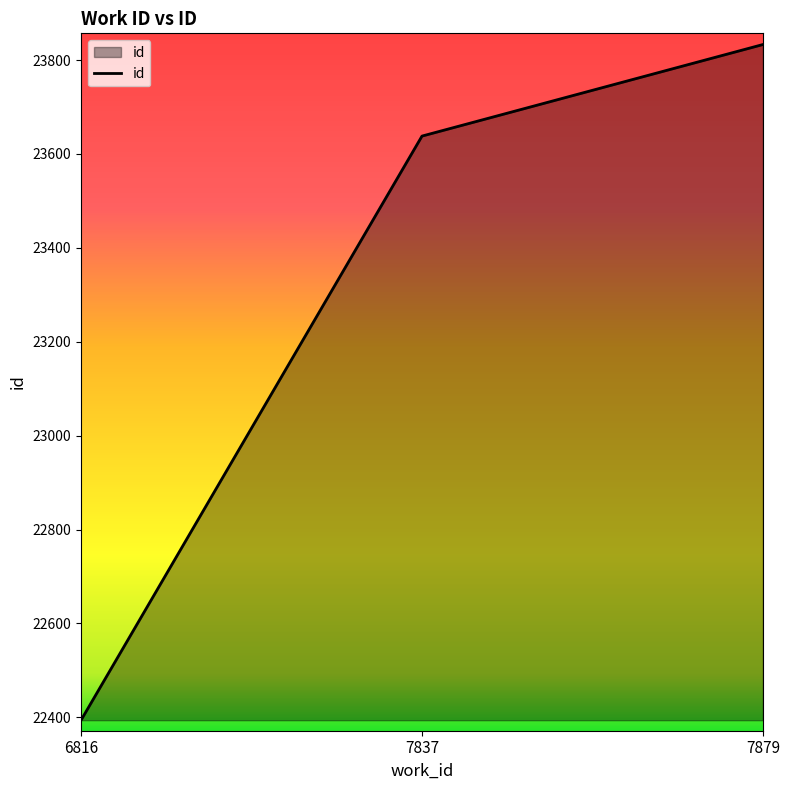

List the labels in order of value, smallest first.

6816, 7837, 7879